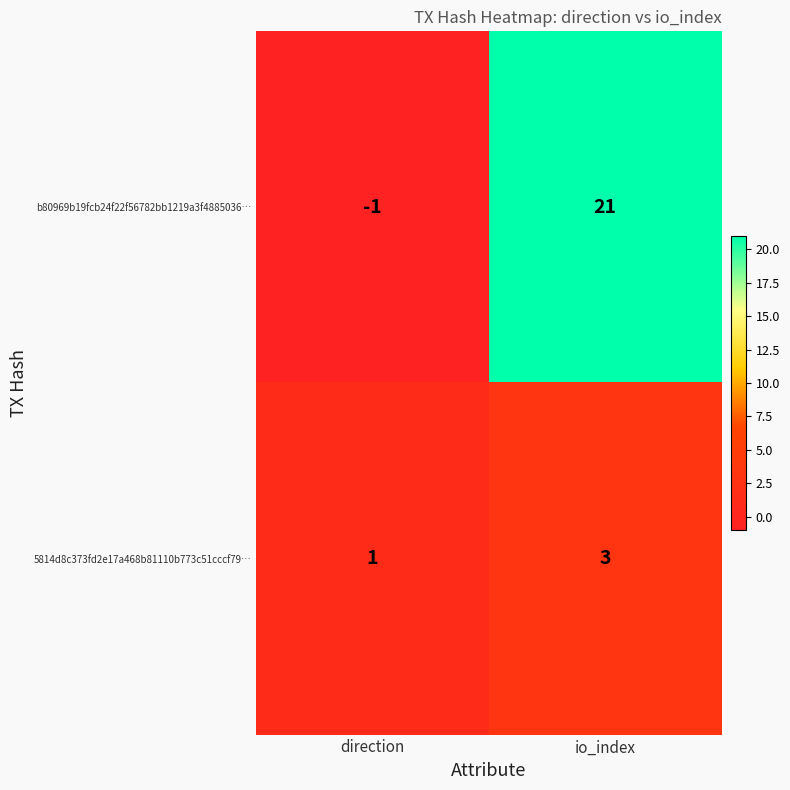

At which category is the sum across all series the highest?

io_index